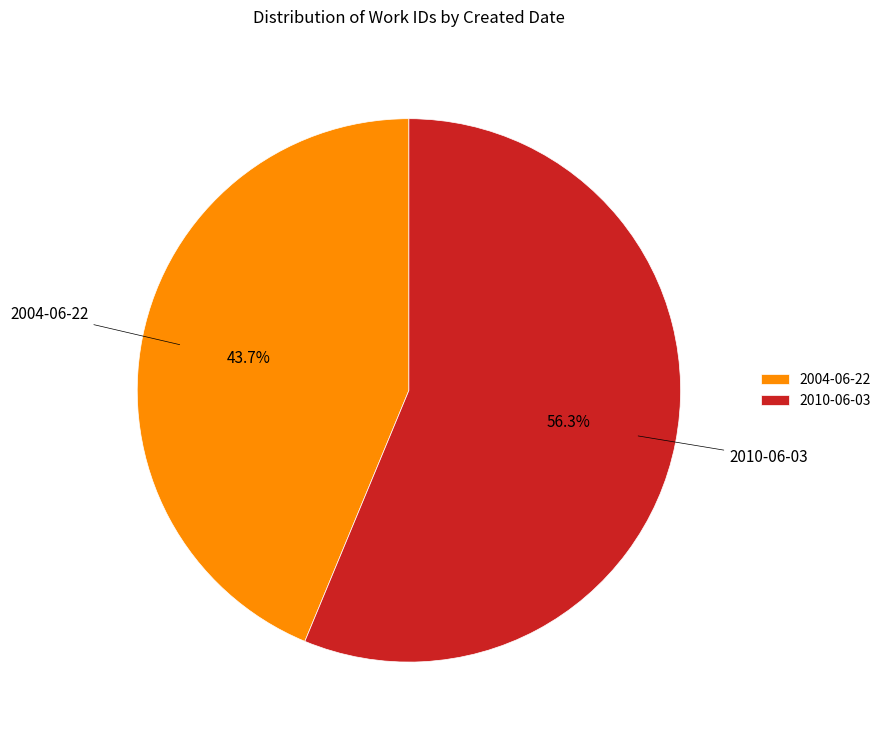

Does 2010-06-03 account for over 50% of the chart?

Yes